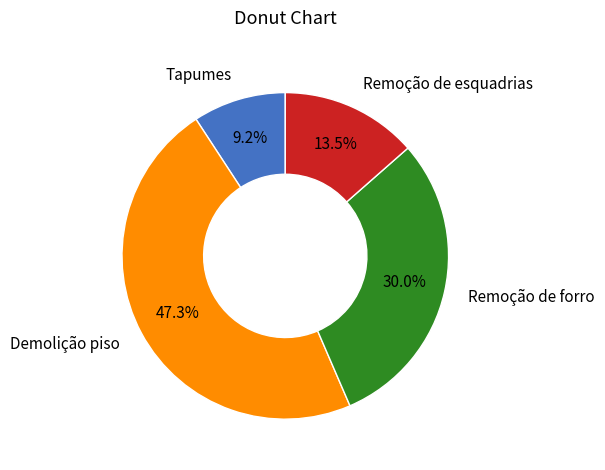

Which slice is the largest?

Demolição piso